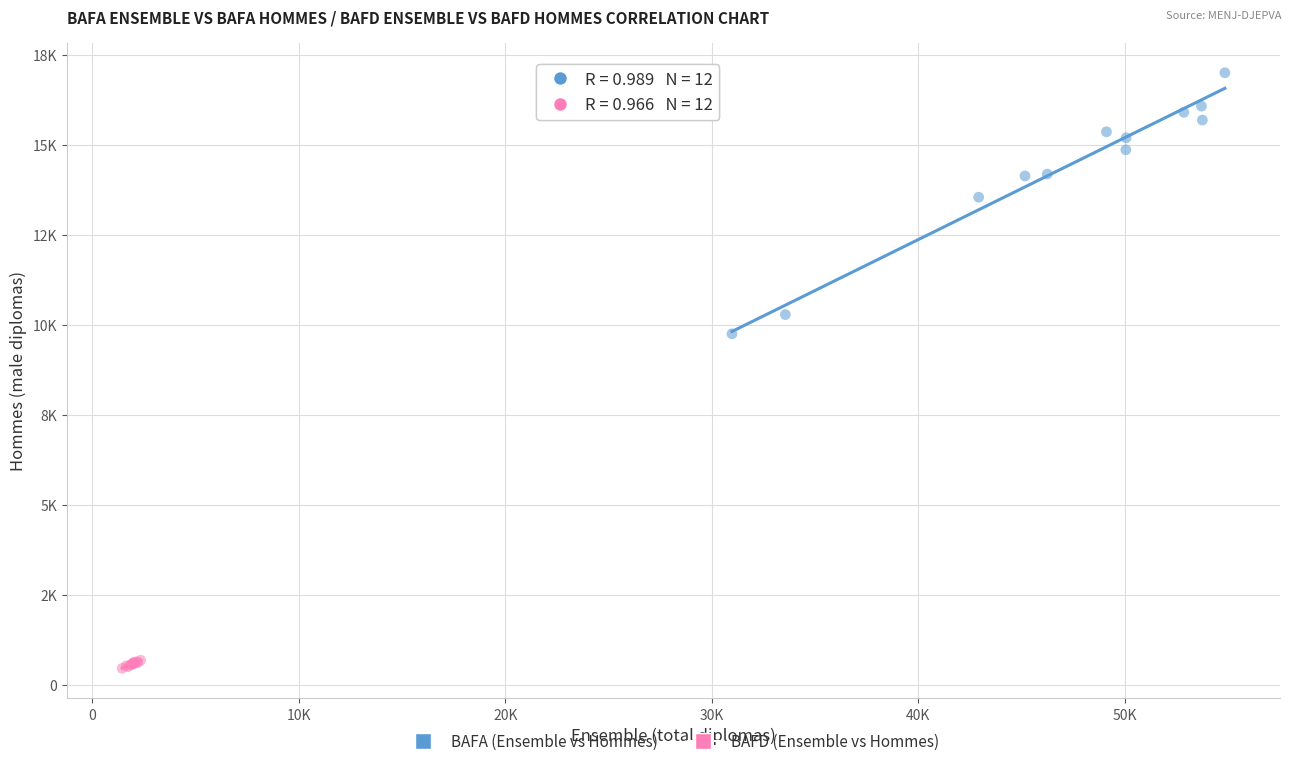

Which series has the largest Y range (max minus min)?

BAFA (Ensemble vs Hommes)